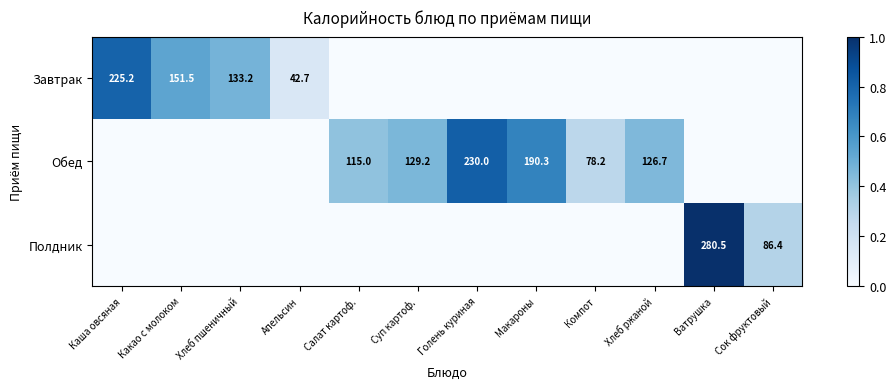

Is it true that Обед equals 78.2 at Компот?

True